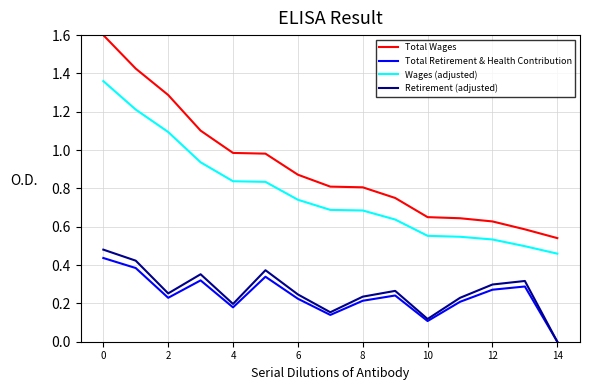

Which series has the widest spread of values?

Total Wages